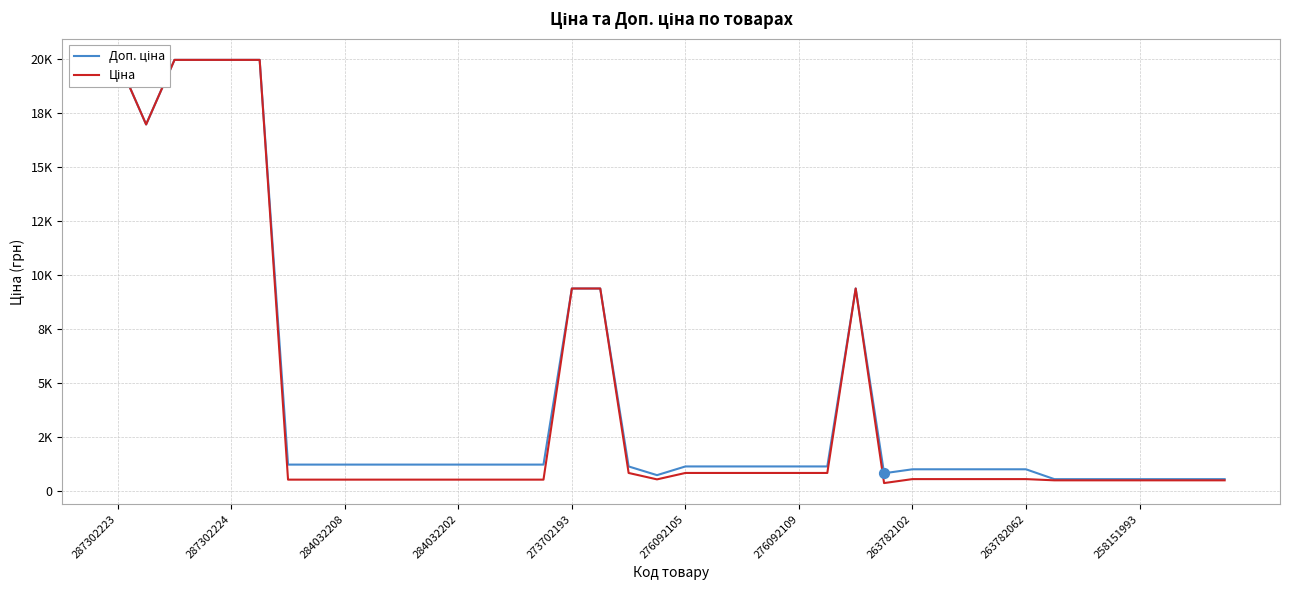

What are all the series names shown in the legend?

Доп. ціна, Ціна